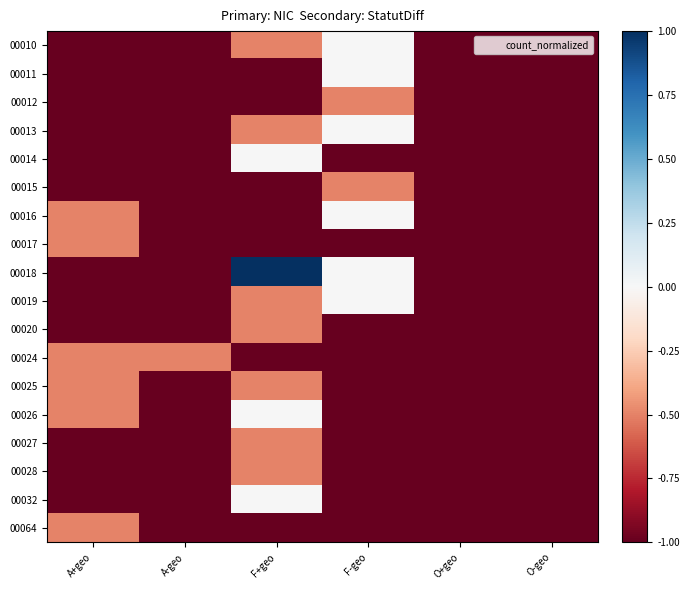

Reading left to right, list all the values displayed in this chart.

00010: A+geo=-1.0	A-geo=-1.0	F+geo=-0.5	F-geo=0.0	O+geo=-1.0	O-geo=-1.0
00011: A+geo=-1.0	A-geo=-1.0	F+geo=-1.0	F-geo=0.0	O+geo=-1.0	O-geo=-1.0
00012: A+geo=-1.0	A-geo=-1.0	F+geo=-1.0	F-geo=-0.5	O+geo=-1.0	O-geo=-1.0
00013: A+geo=-1.0	A-geo=-1.0	F+geo=-0.5	F-geo=0.0	O+geo=-1.0	O-geo=-1.0
00014: A+geo=-1.0	A-geo=-1.0	F+geo=0.0	F-geo=-1.0	O+geo=-1.0	O-geo=-1.0
00015: A+geo=-1.0	A-geo=-1.0	F+geo=-1.0	F-geo=-0.5	O+geo=-1.0	O-geo=-1.0
00016: A+geo=-0.5	A-geo=-1.0	F+geo=-1.0	F-geo=0.0	O+geo=-1.0	O-geo=-1.0
00017: A+geo=-0.5	A-geo=-1.0	F+geo=-1.0	F-geo=-1.0	O+geo=-1.0	O-geo=-1.0
00018: A+geo=-1.0	A-geo=-1.0	F+geo=1.0	F-geo=0.0	O+geo=-1.0	O-geo=-1.0
00019: A+geo=-1.0	A-geo=-1.0	F+geo=-0.5	F-geo=0.0	O+geo=-1.0	O-geo=-1.0
00020: A+geo=-1.0	A-geo=-1.0	F+geo=-0.5	F-geo=-1.0	O+geo=-1.0	O-geo=-1.0
00024: A+geo=-0.5	A-geo=-0.5	F+geo=-1.0	F-geo=-1.0	O+geo=-1.0	O-geo=-1.0
00025: A+geo=-0.5	A-geo=-1.0	F+geo=-0.5	F-geo=-1.0	O+geo=-1.0	O-geo=-1.0
00026: A+geo=-0.5	A-geo=-1.0	F+geo=0.0	F-geo=-1.0	O+geo=-1.0	O-geo=-1.0
00027: A+geo=-1.0	A-geo=-1.0	F+geo=-0.5	F-geo=-1.0	O+geo=-1.0	O-geo=-1.0
00028: A+geo=-1.0	A-geo=-1.0	F+geo=-0.5	F-geo=-1.0	O+geo=-1.0	O-geo=-1.0
00032: A+geo=-1.0	A-geo=-1.0	F+geo=0.0	F-geo=-1.0	O+geo=-1.0	O-geo=-1.0
00064: A+geo=-0.5	A-geo=-1.0	F+geo=-1.0	F-geo=-1.0	O+geo=-1.0	O-geo=-1.0